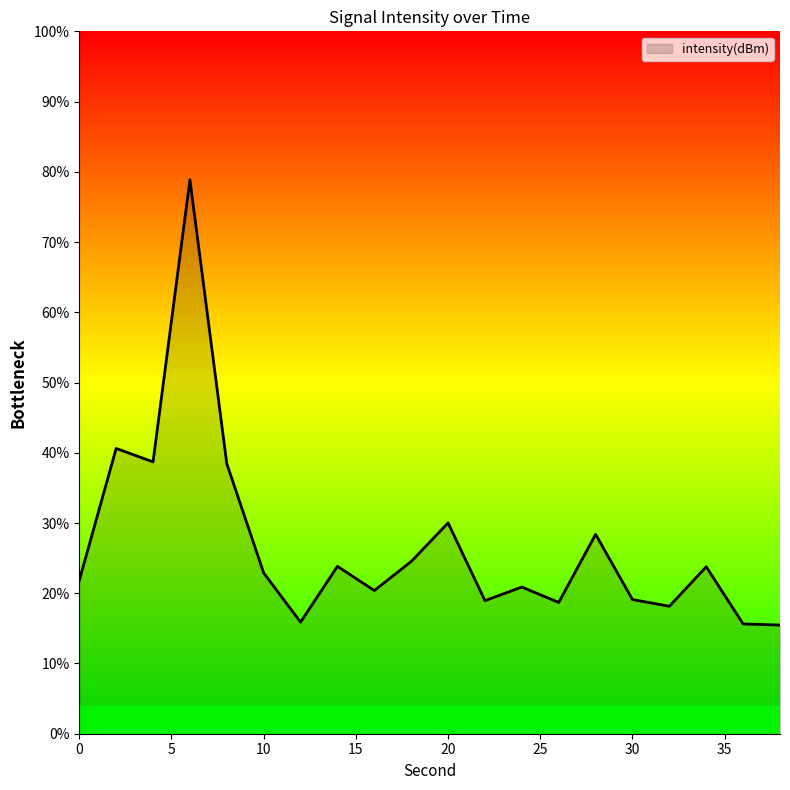

What is the maximum value shown in the chart?

78.9